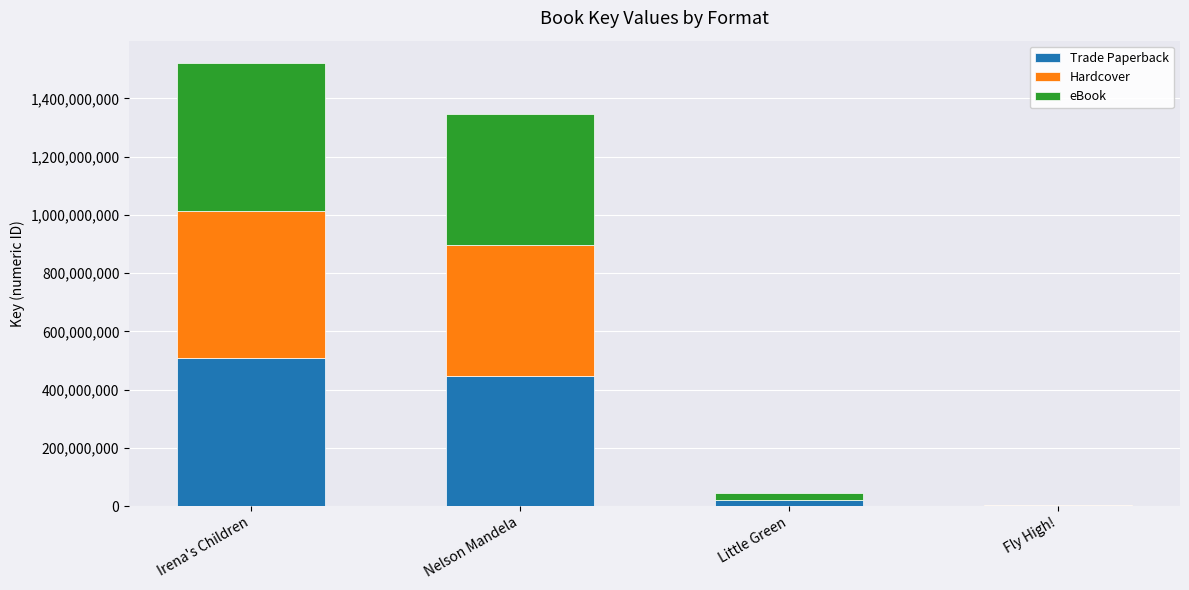

What is the sum of the Trade Paperback values at Little Green and Nelson Mandela?

470391359